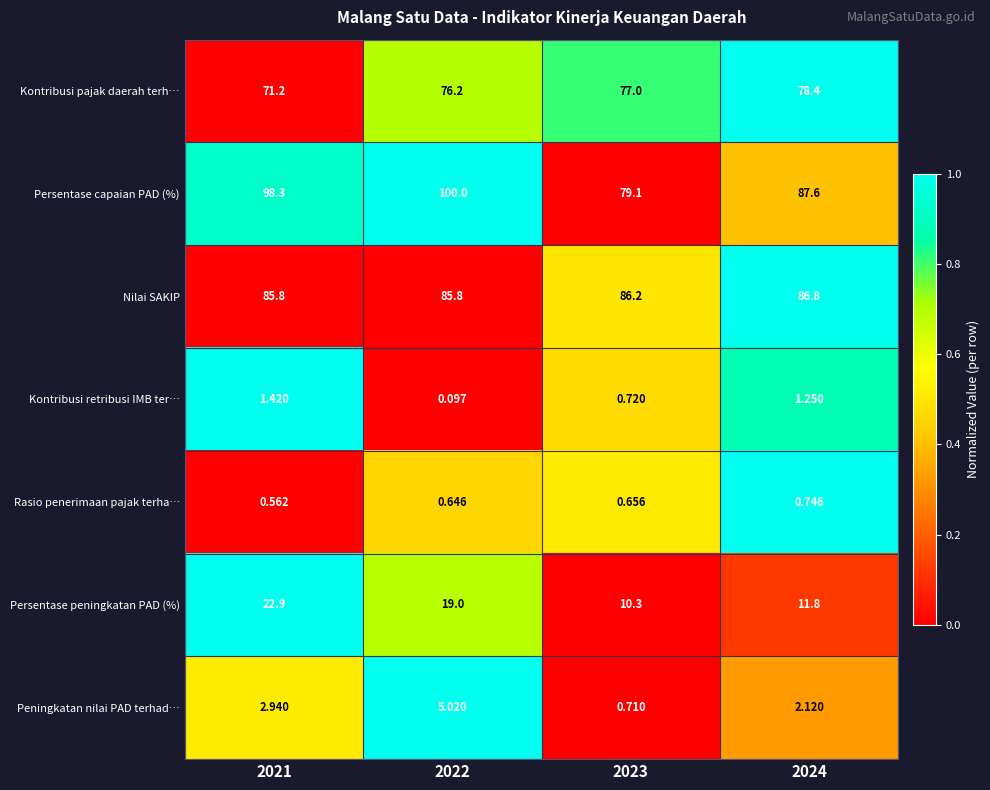

List the series in order of their peak value, highest first.

Persentase capaian PAD (%), Nilai SAKIP, Kontribusi pajak daerah terh…, Persentase peningkatan PAD (%), Peningkatan nilai PAD terhad…, Kontribusi retribusi IMB ter…, Rasio penerimaan pajak terha…